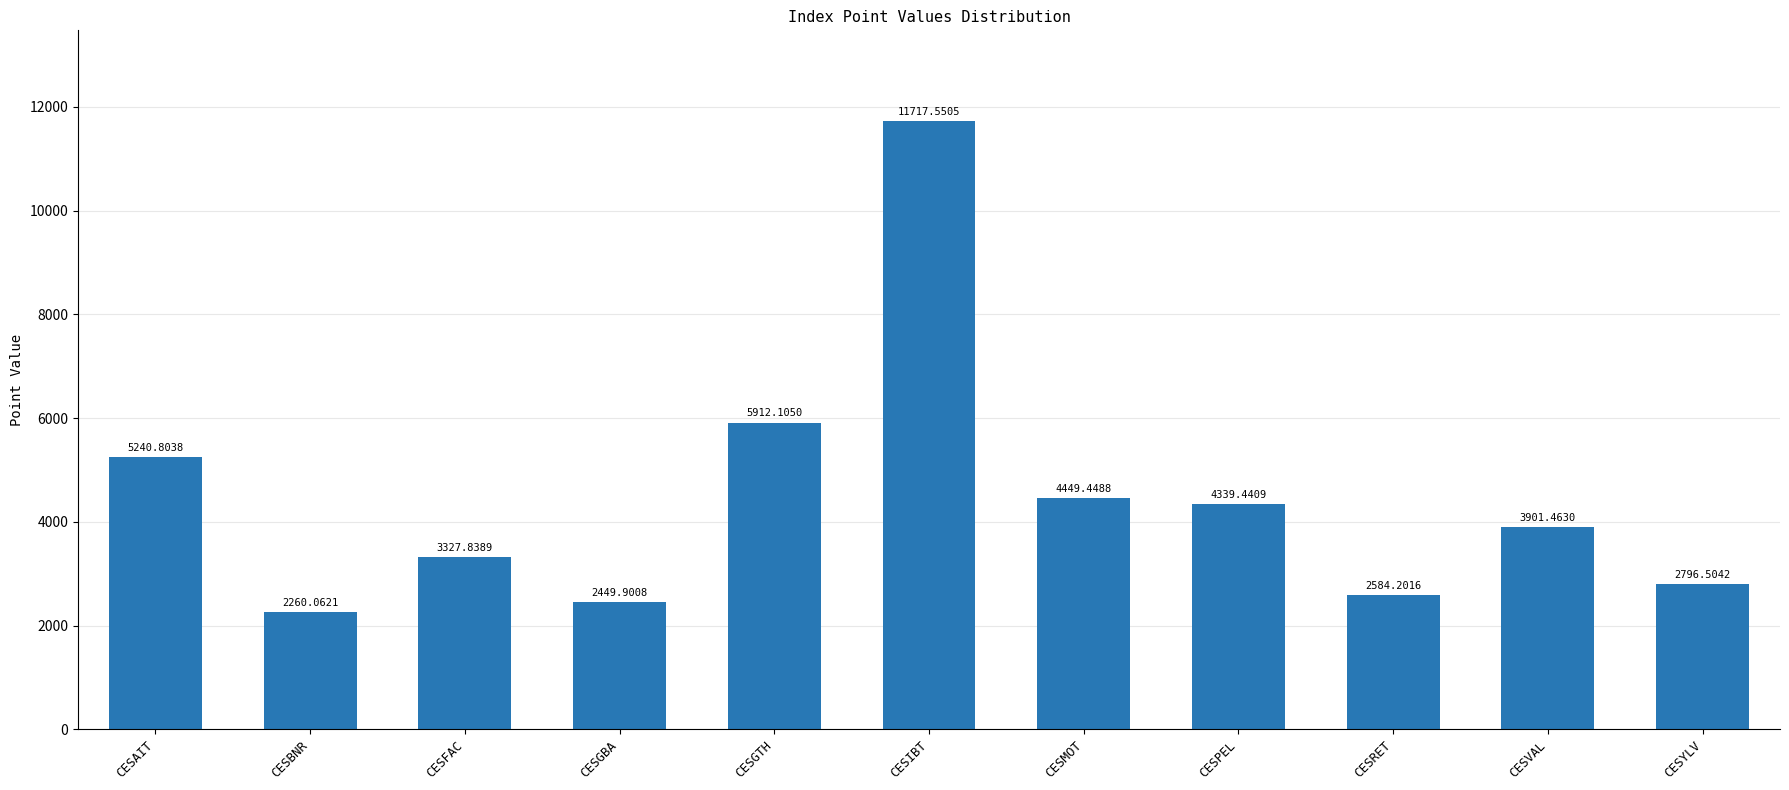

What is the average value?

4452.7